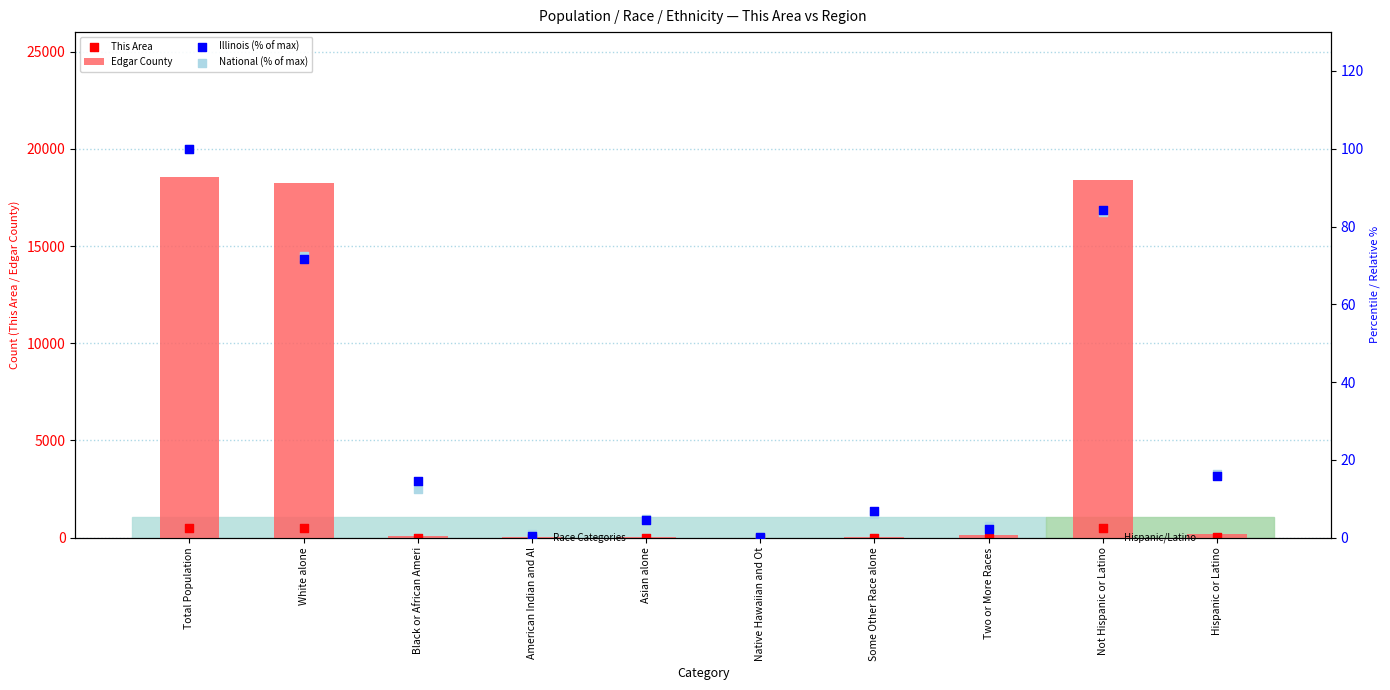

At how many categories does at least one series exceed 978?

3